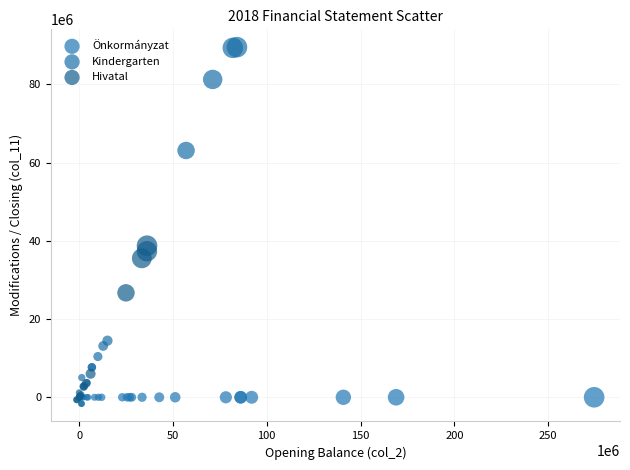

Which series reaches the maximum Y coordinate?

Kindergarten